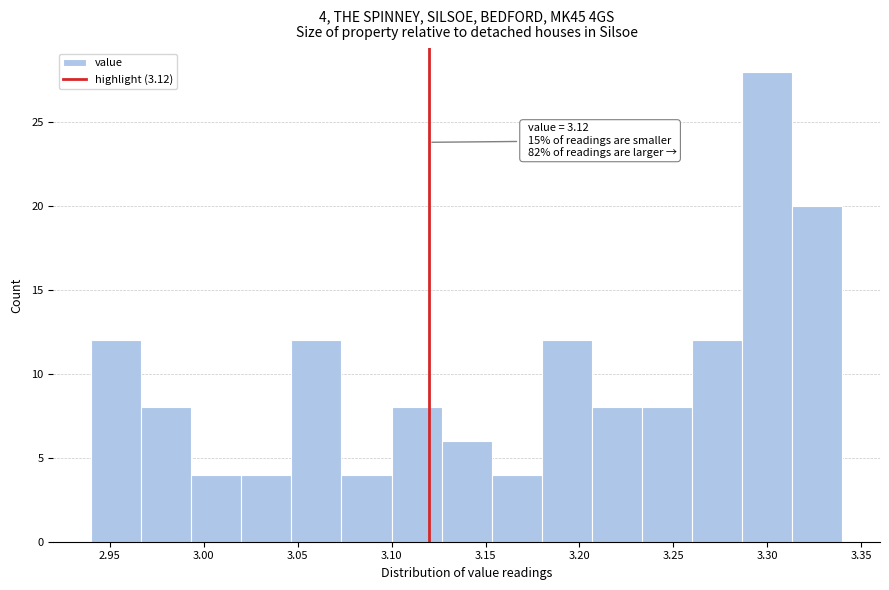

Which range on the x-axis has the tallest bar?

3.285 to 3.315